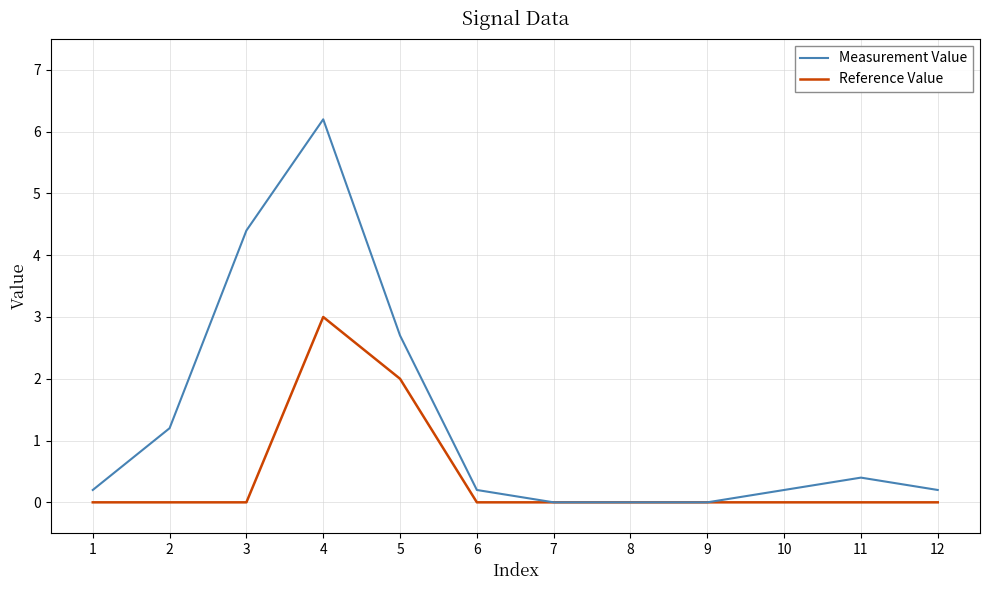

Which series has the widest spread of values?

Measurement Value